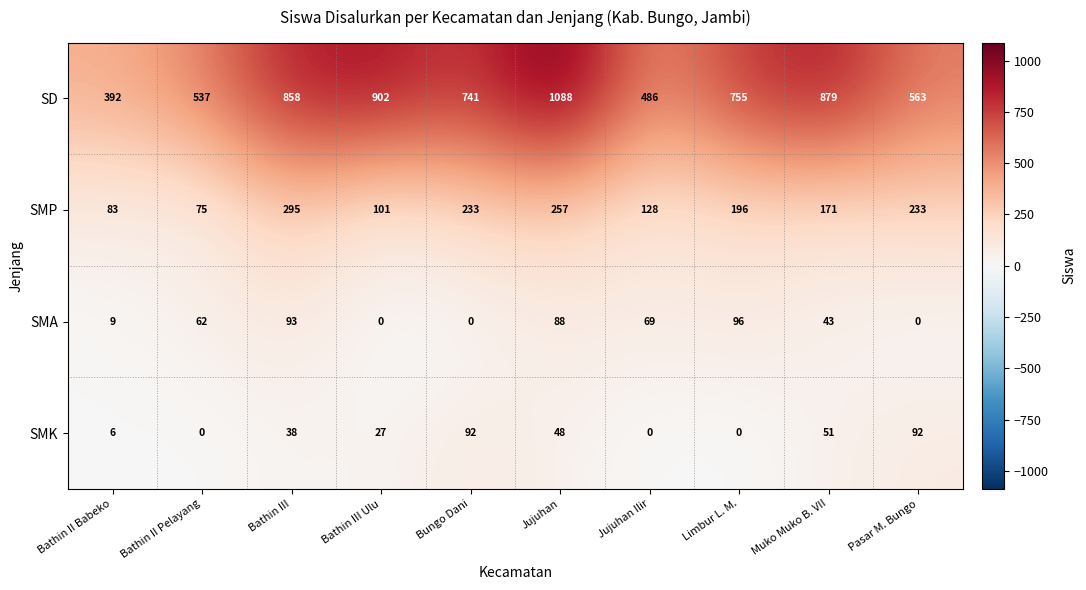

What is the sum of the SMP values at Bathin II Pelayang and Bathin II Babeko?

158